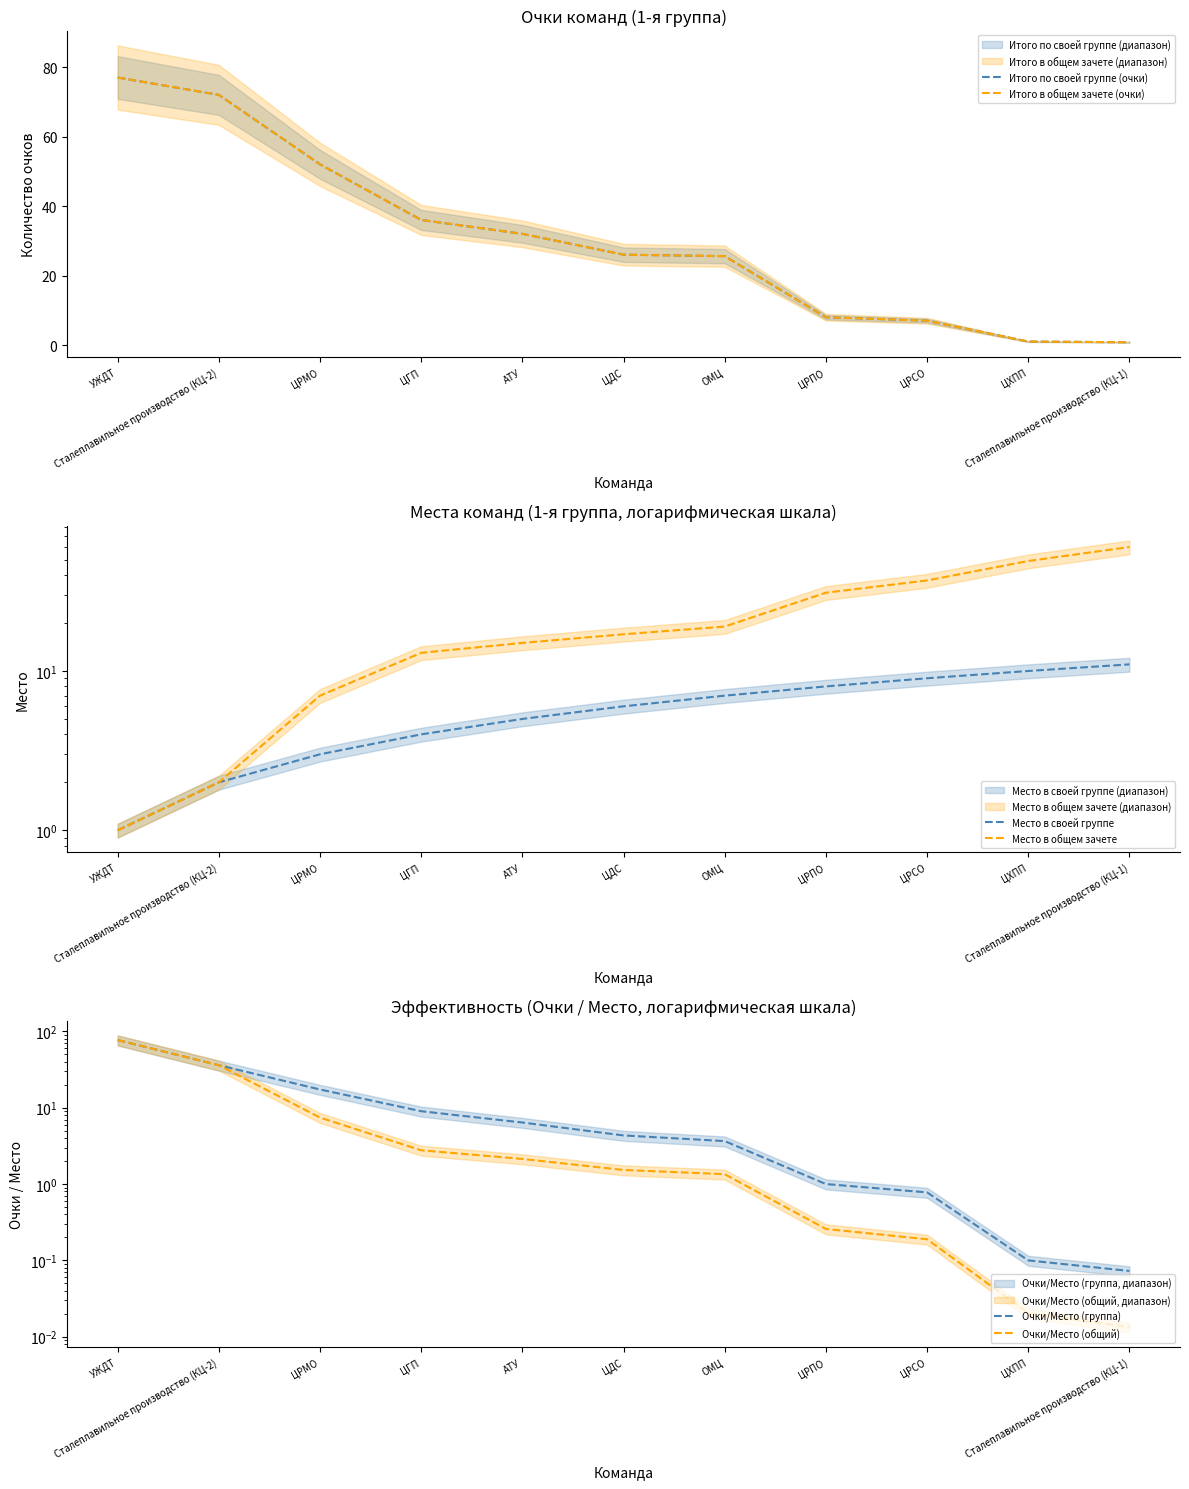

Rank the categories by Место в своей группе value from highest to lowest.

Сталеплавильное производство (КЦ-1), ЦХПП, ЦРСО, ЦРПО, ОМЦ, ЦДС, АТУ, ЦГП, ЦРМО, Сталеплавильное производство (КЦ-2), УЖДТ